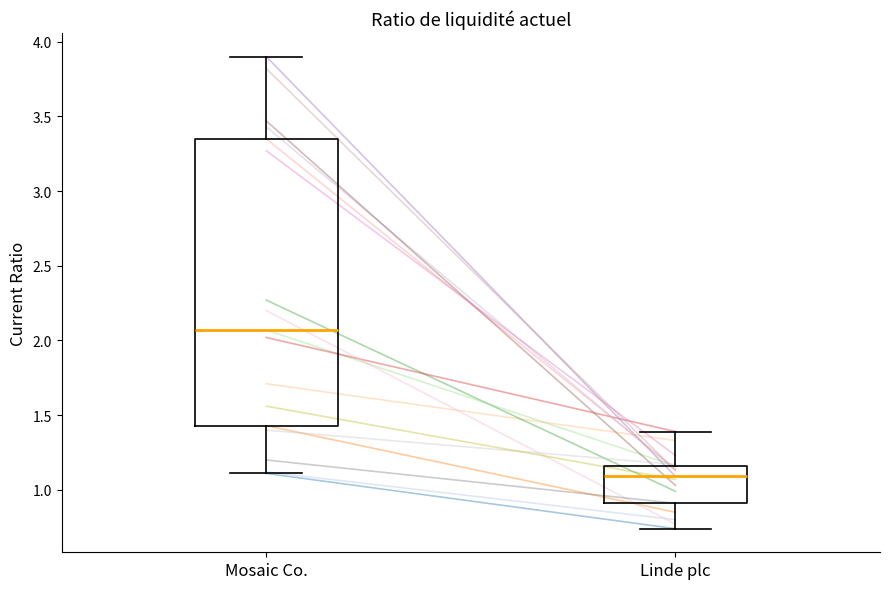

Which box's median line is the highest?

Mosaic Co.